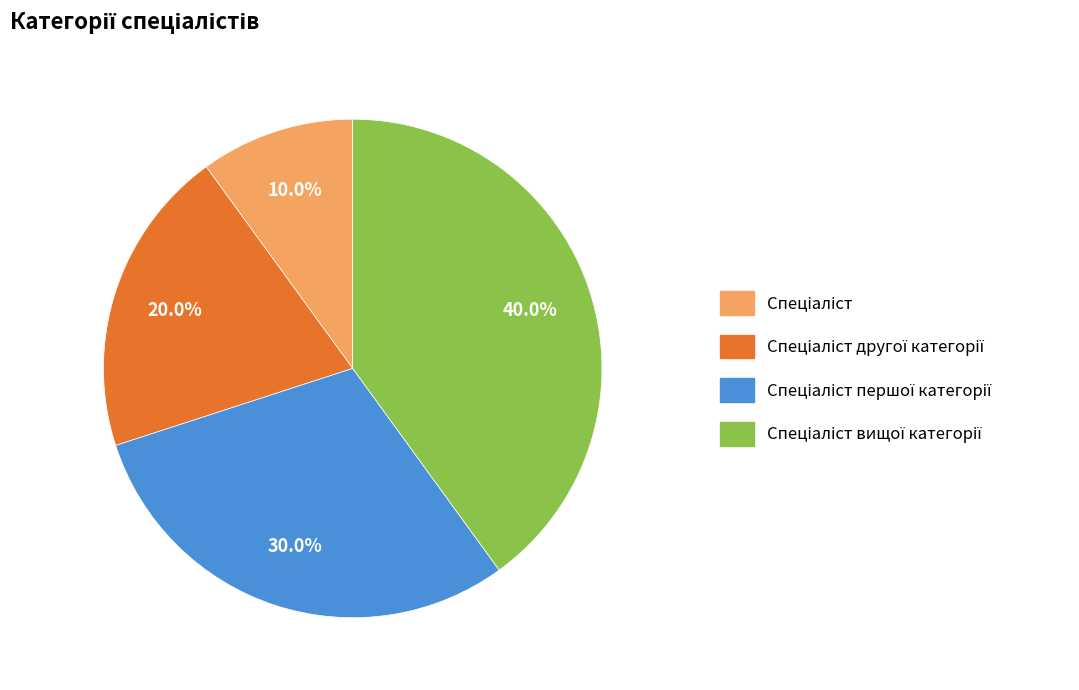

Is there a majority slice in this chart?

No